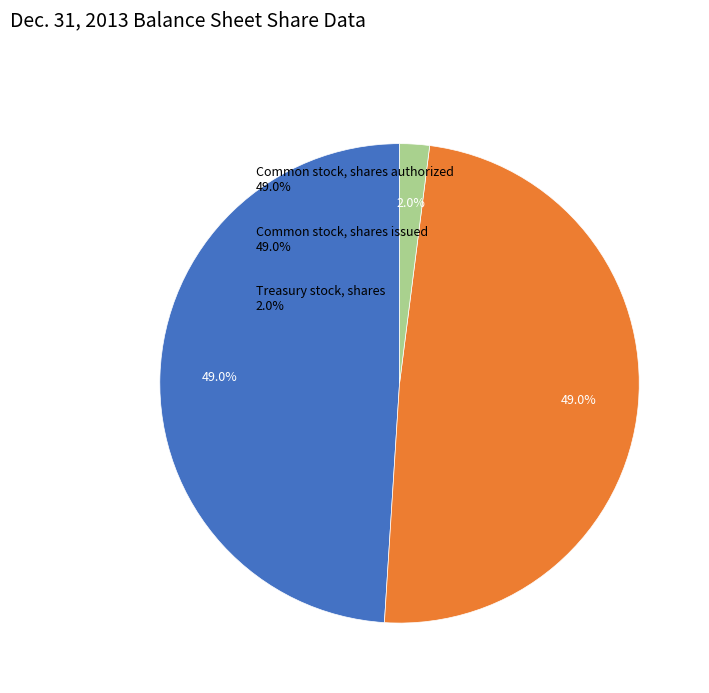

To the nearest percent, what is the average slice percentage?

33%